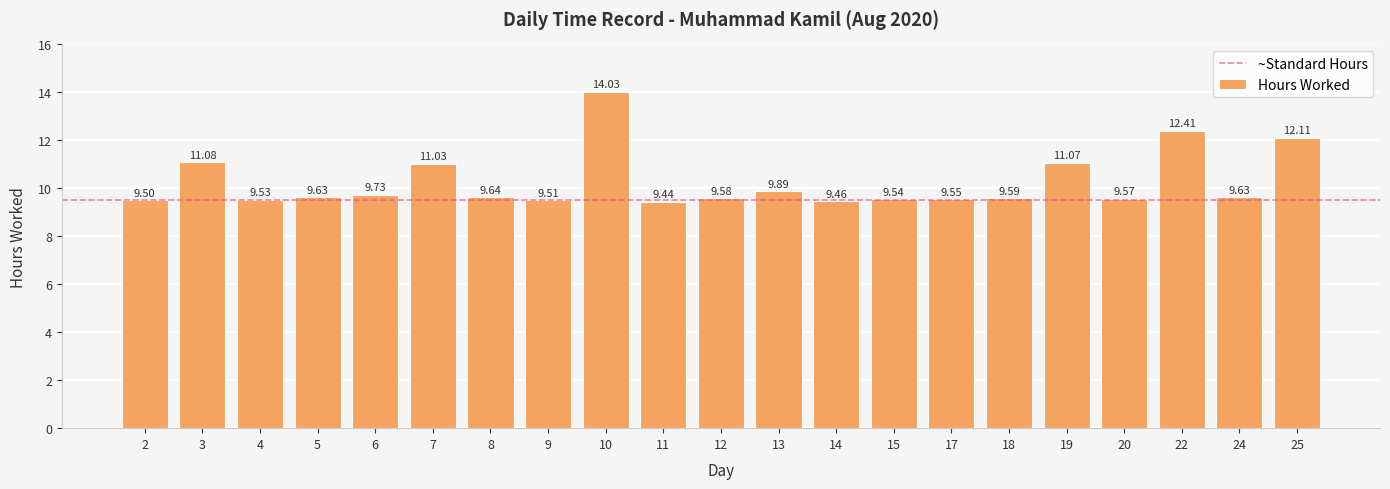

Approximately how many times larger is the value at 7 compared to 19?

1.0